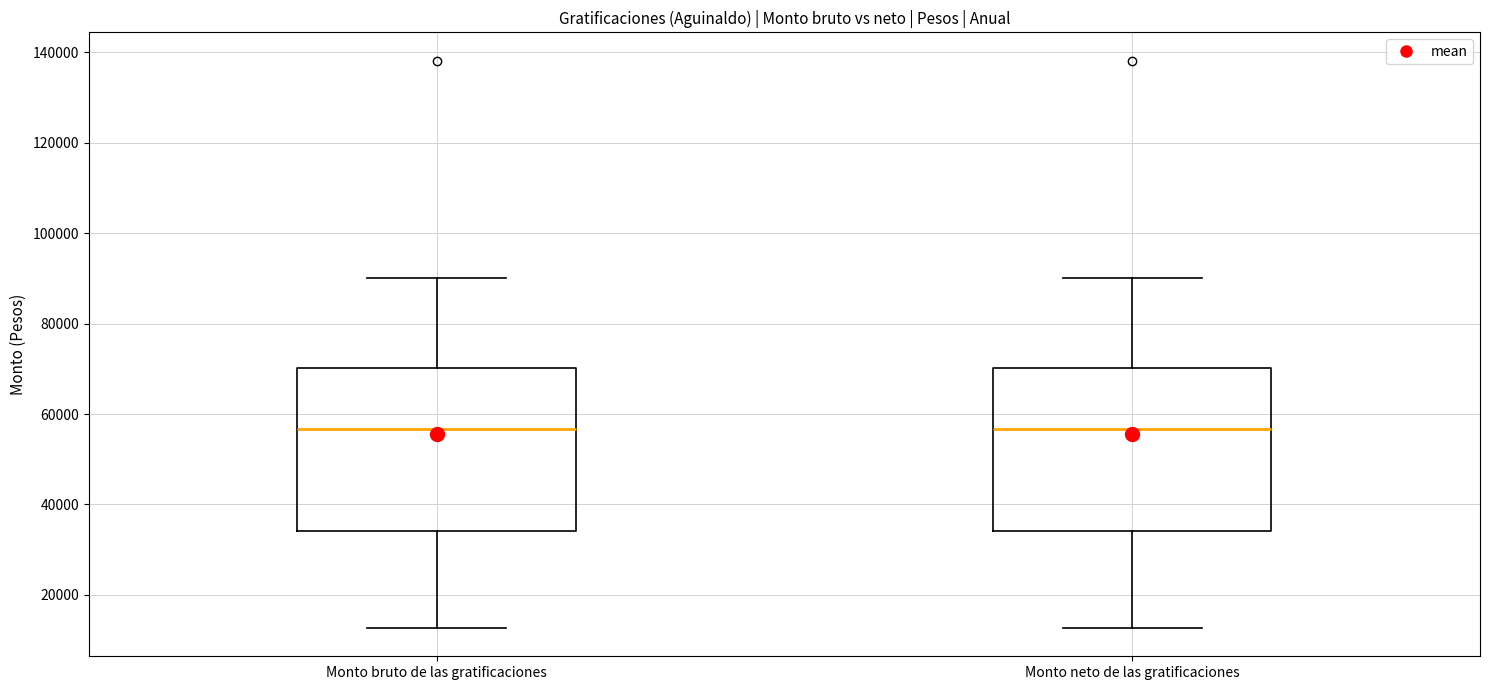

Reading left to right, transcribe this box plot: for each box, give where its median line is, the range the box spans, and where its two whiskers end, as read against the y-axis. The values are not printed on the chart, so give them approximately, as read against the axis.

Monto bruto de las gratificaciones: median 56000, box 34000 to 70000, whiskers 12000 to 90000
Monto neto de las gratificaciones: median 56000, box 34000 to 70000, whiskers 12000 to 90000